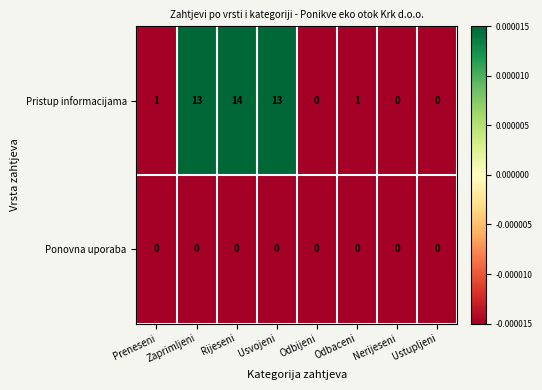

What is the difference between the maximum and minimum values in the Pristup informacijama series?

14